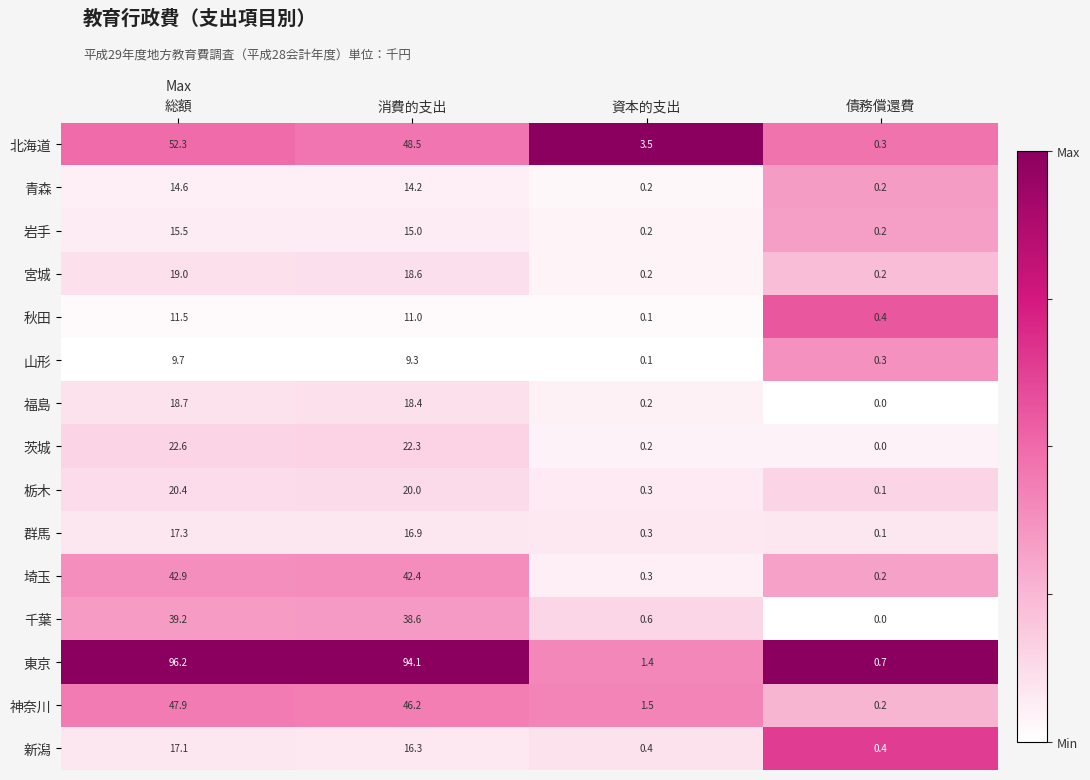

At which label does 青森 reach its peak?

総額